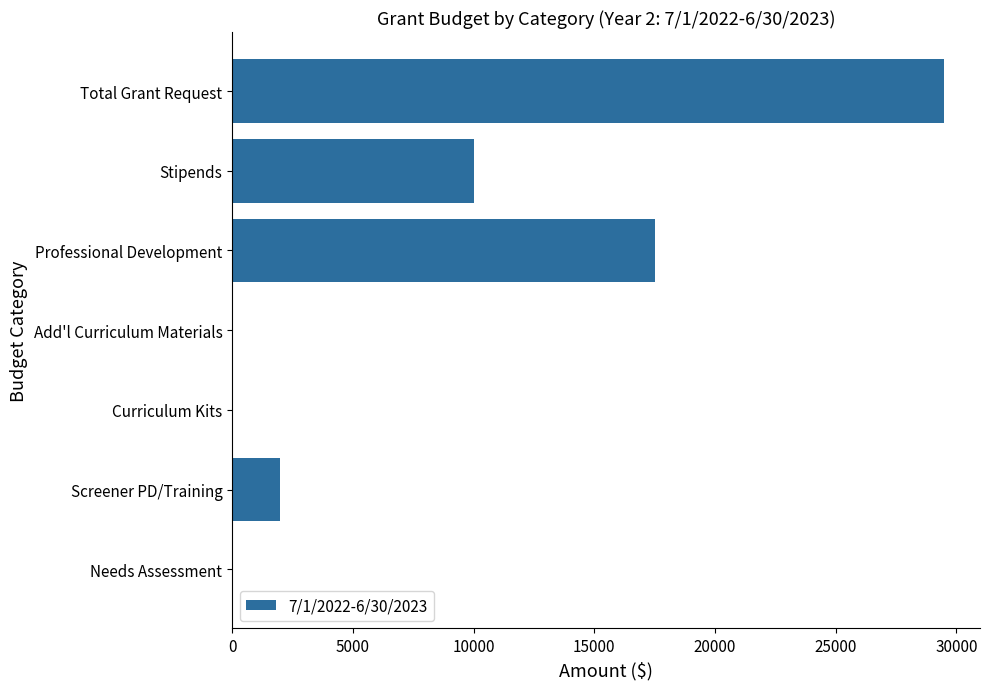

Reading bottom to top, list all the values displayed in this chart.

Needs Assessment=0	Screener PD/Training=2000	Curriculum Kits=0	Add'l Curriculum Materials=0	Professional Development=17500	Stipends=10000	Total Grant Request=29500